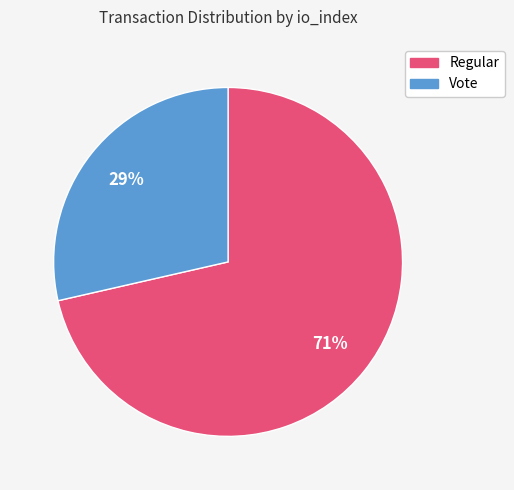

What percentage is the Regular slice, to the nearest percent?

71%